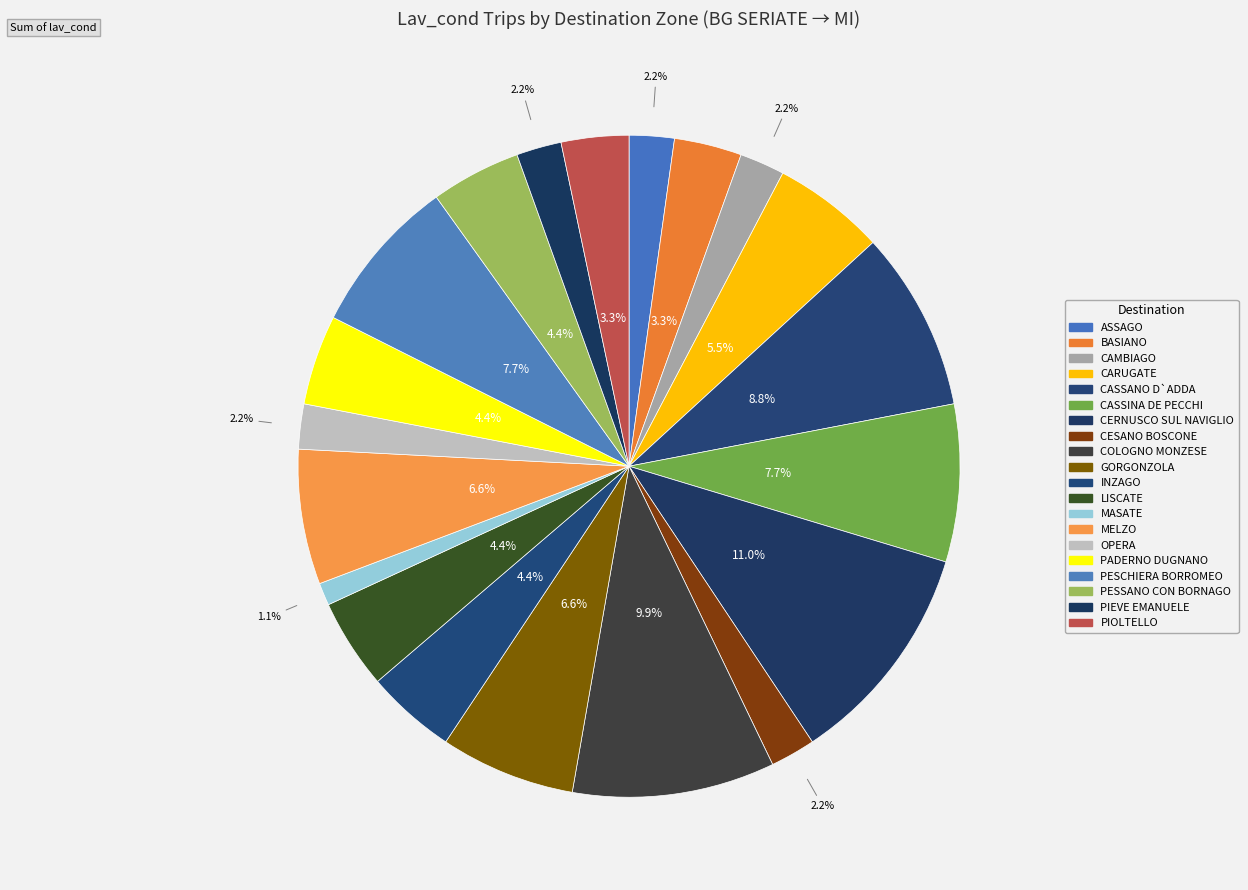

The CASSINA DE PECCHI slice represents 1% of the pie. True or false?

False